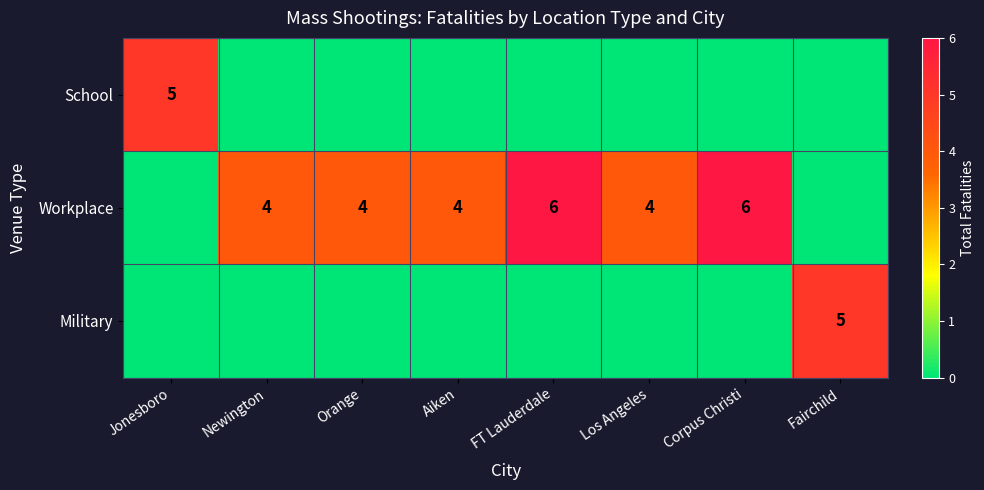

True or false: Workplace has a value of 2 at Los Angeles.

False